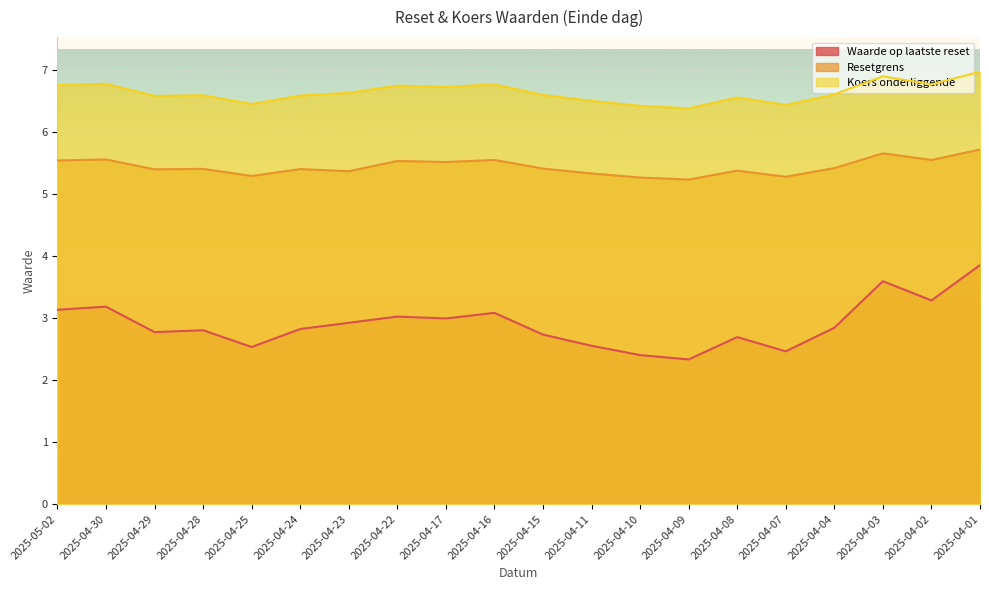

True or false: Waarde op laatste reset and Koers onderliggende cross at least once.

False